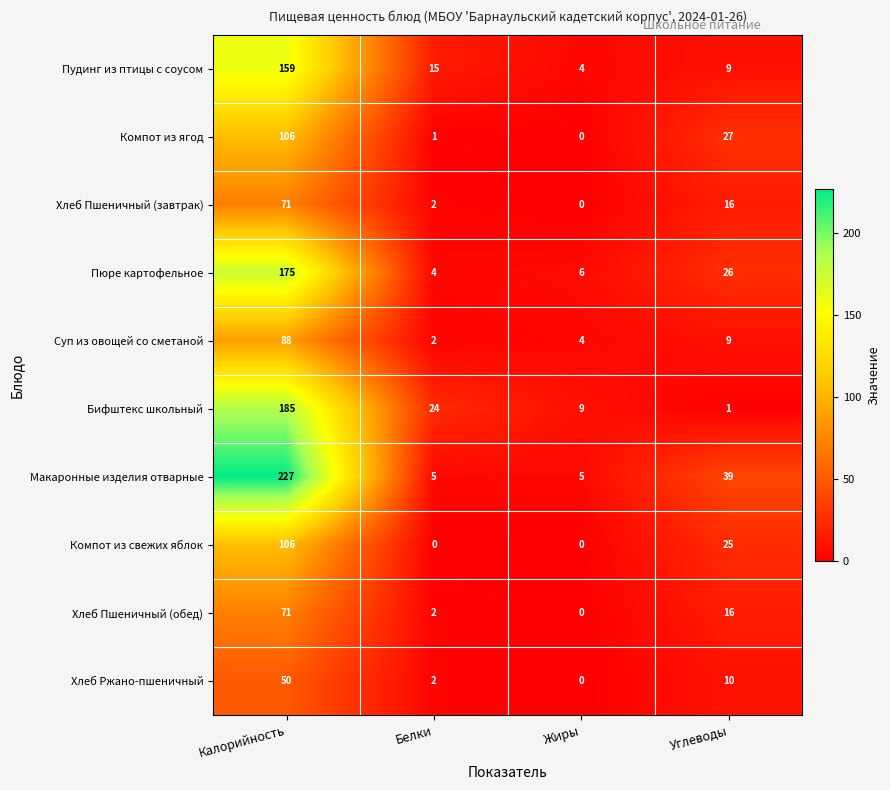

Is it true that Пюре картофельное equals 2 at Белки?

False